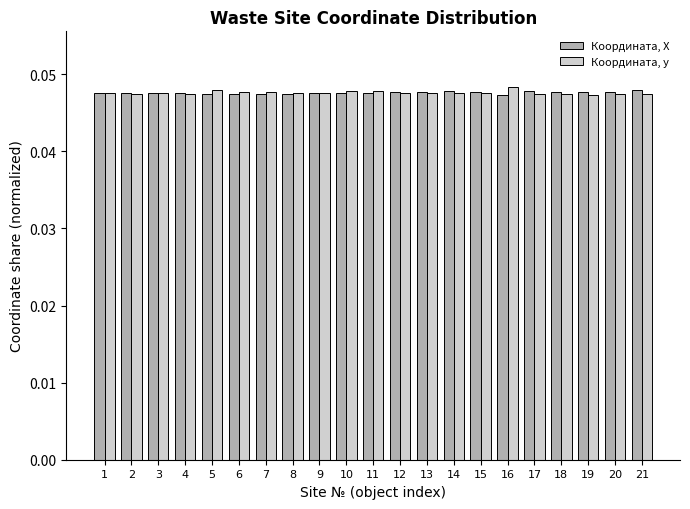

What is the total value across all series at 7?

0.1